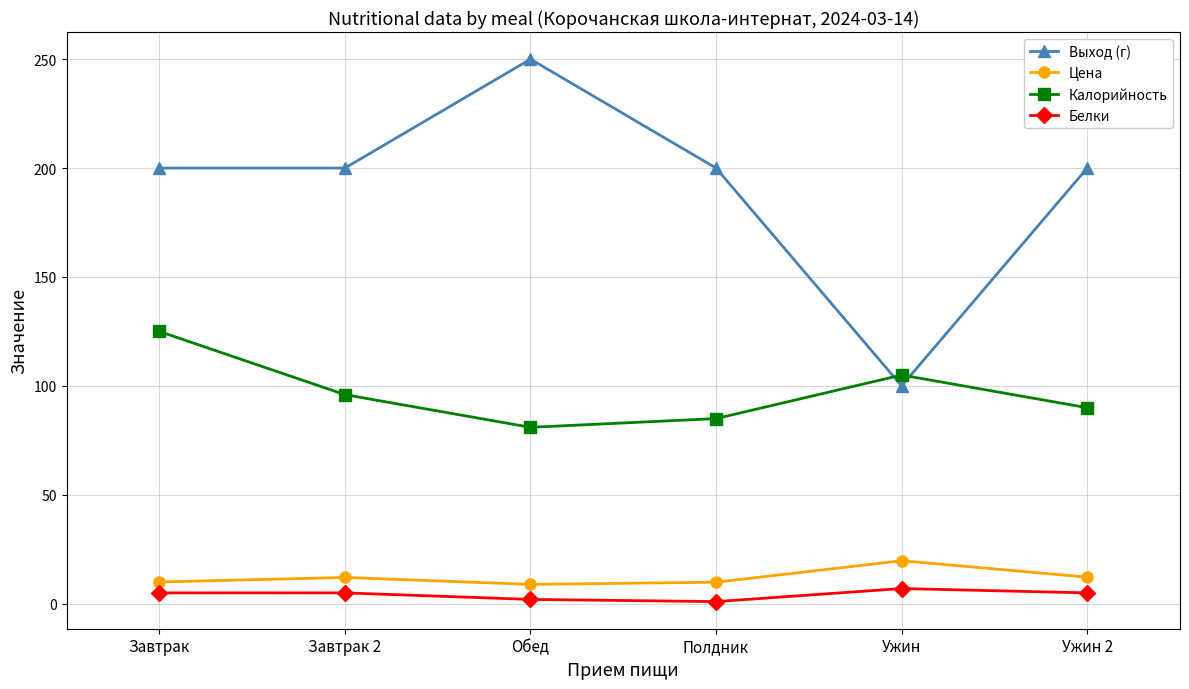

What is the lowest value of the Цена series?

8.9